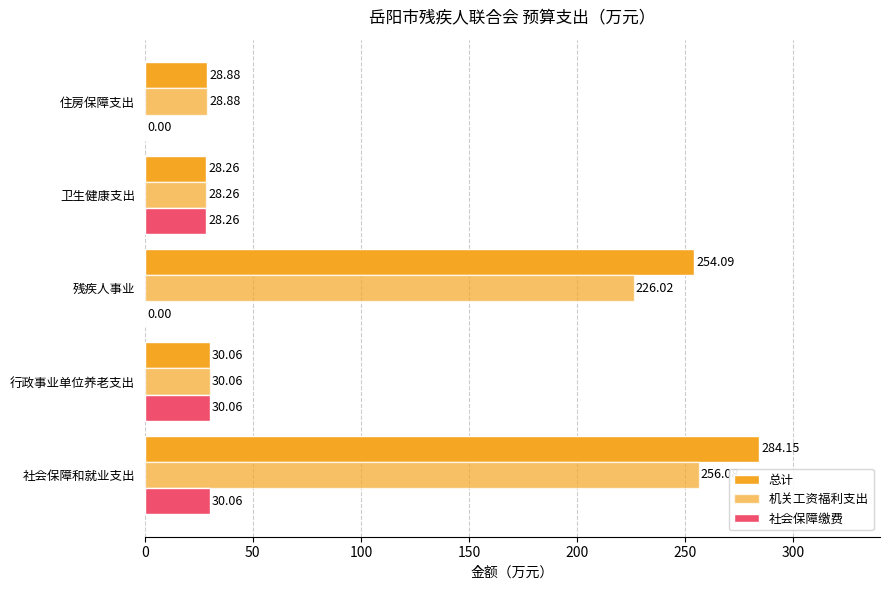

Count the number of data series in this chart.

3